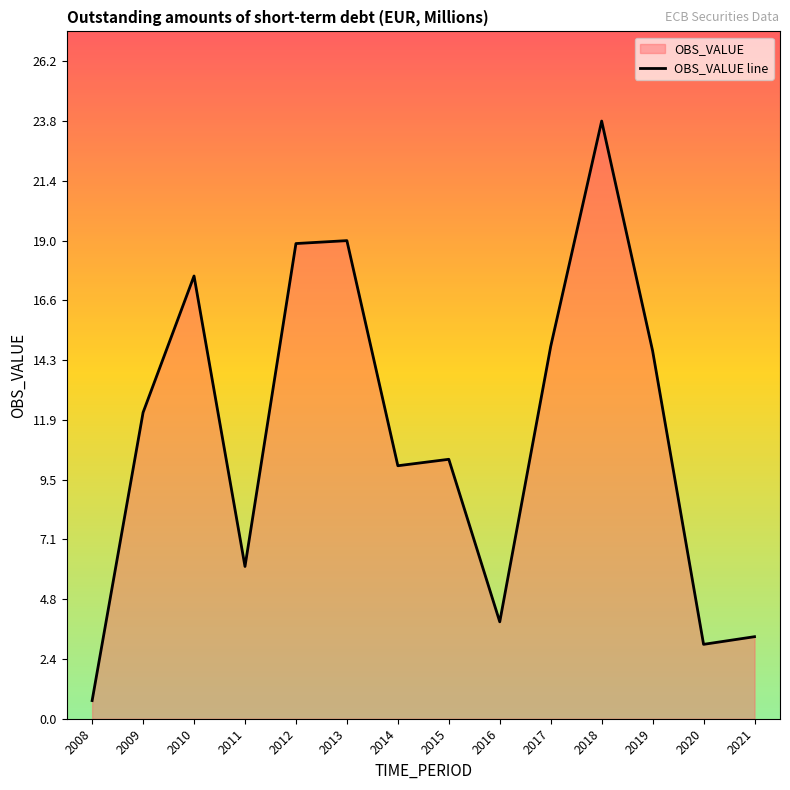

What is the sum of all values?

158.2